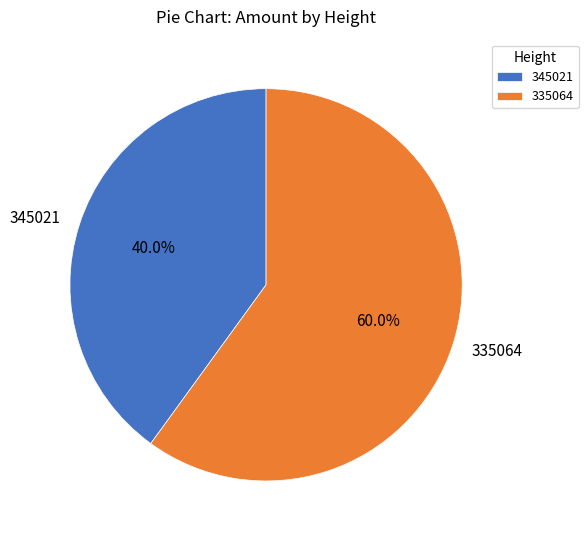

Rank the categories by value from lowest to highest.

345021, 335064